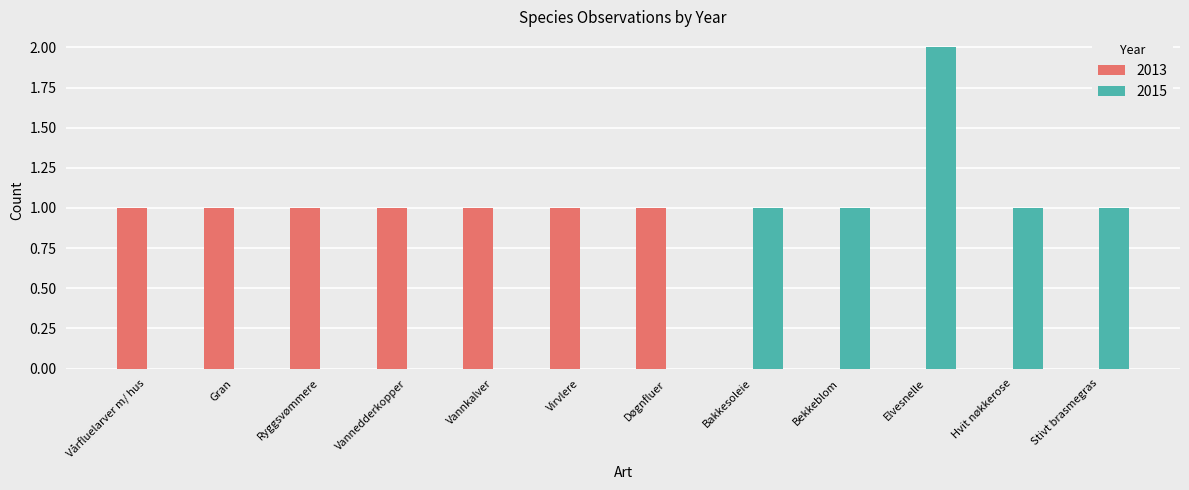

Reading left to right, extract all data points from this chart.

2013: 1	1	1	1	1	1	1	0	0	0	0	0
2015: 0	0	0	0	0	0	0	1	1	2	1	1